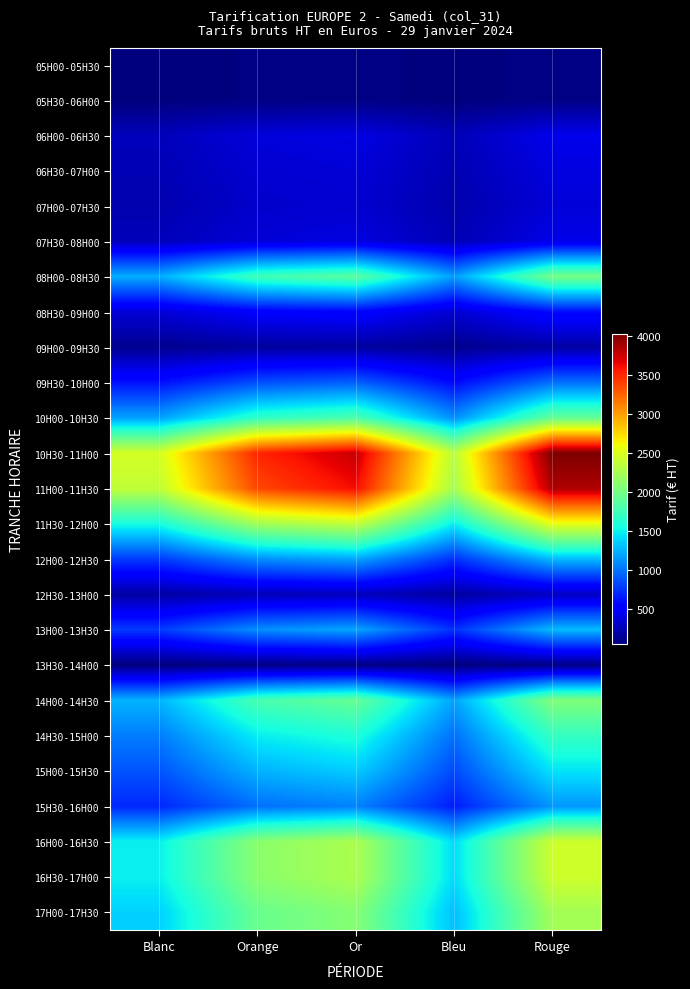

Which series has the widest spread of values?

10H30-11H00